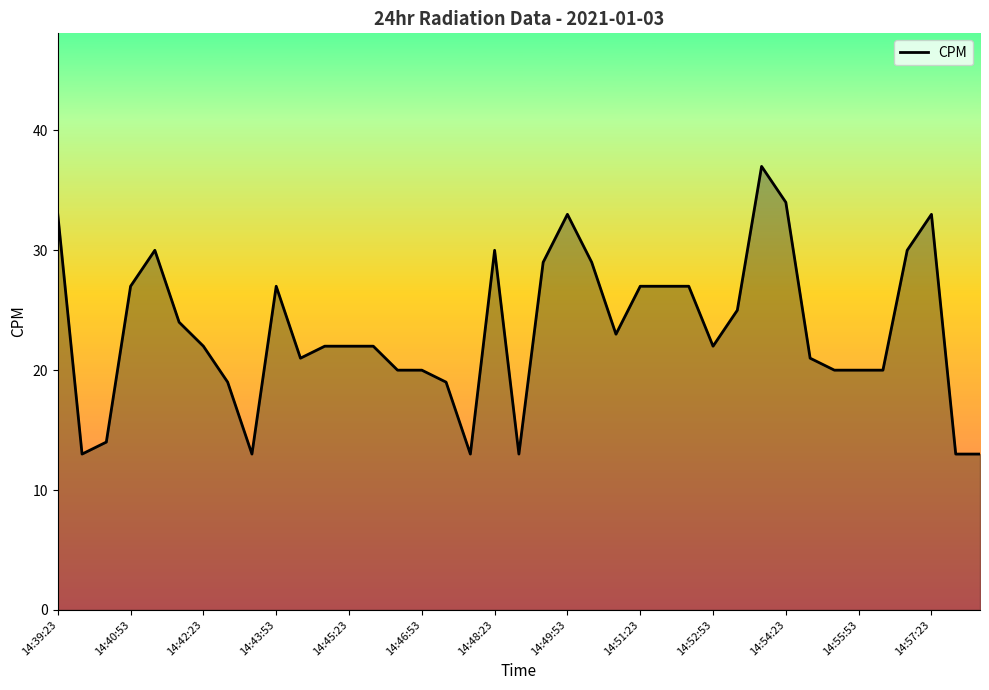

Does the chart have visible grid lines?

No